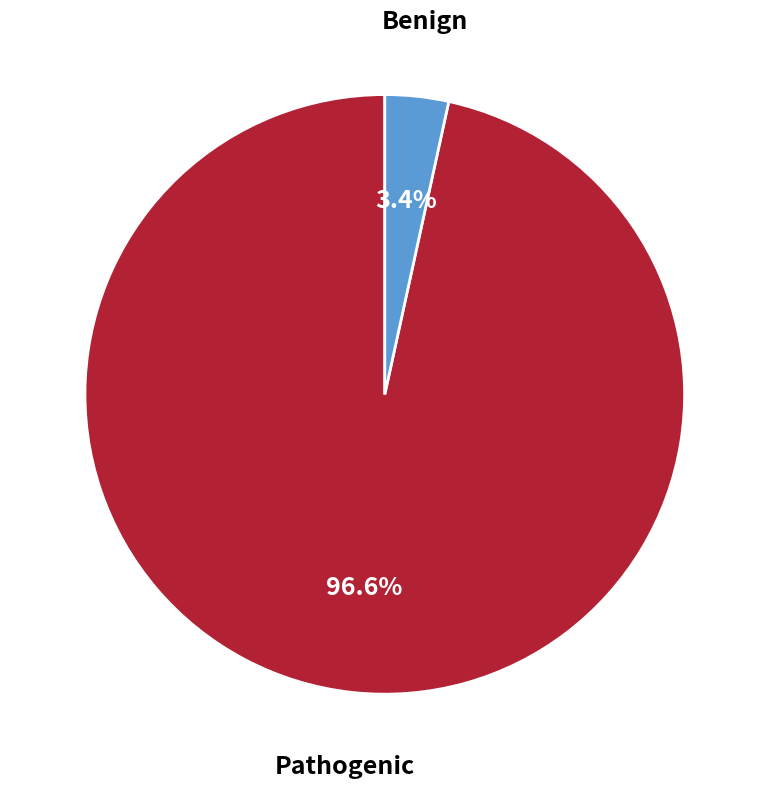

To the nearest percent, what is the difference between the largest and smallest slice percentages?

93%